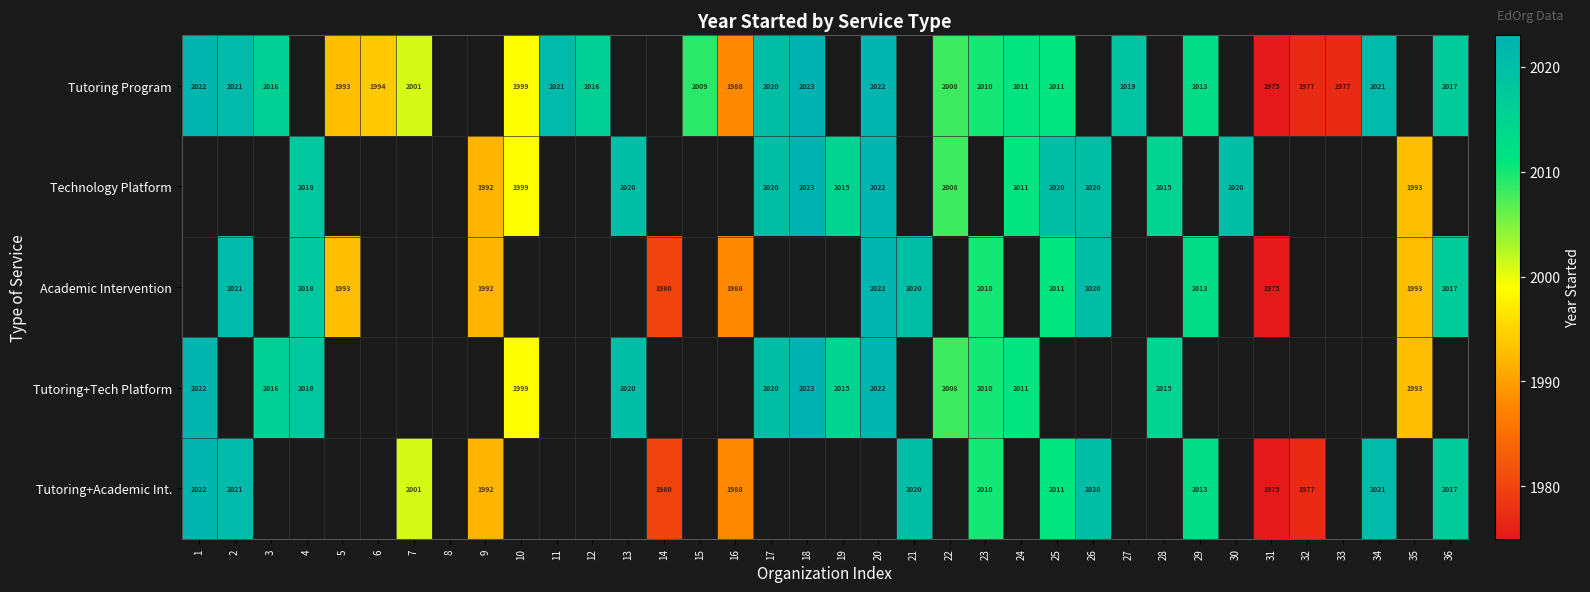

Is it true that Tutoring Program equals 3329 at 3?

False